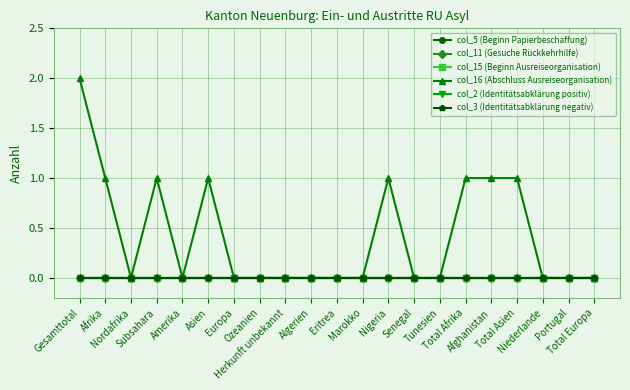

At which category is the sum across all series the highest?

Gesamttotal